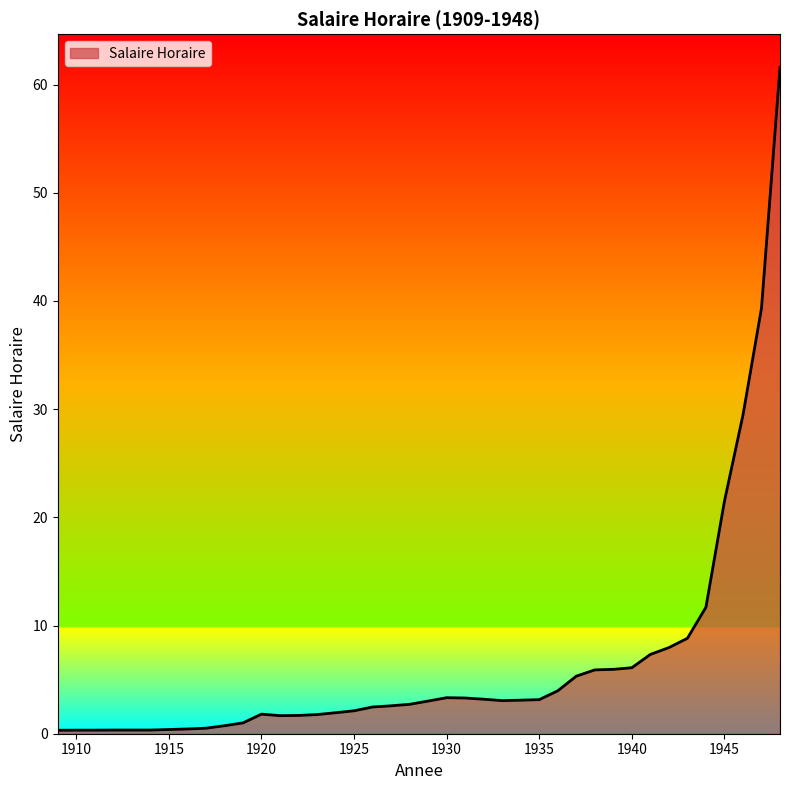

What is the maximum value shown in the chart?

61.6